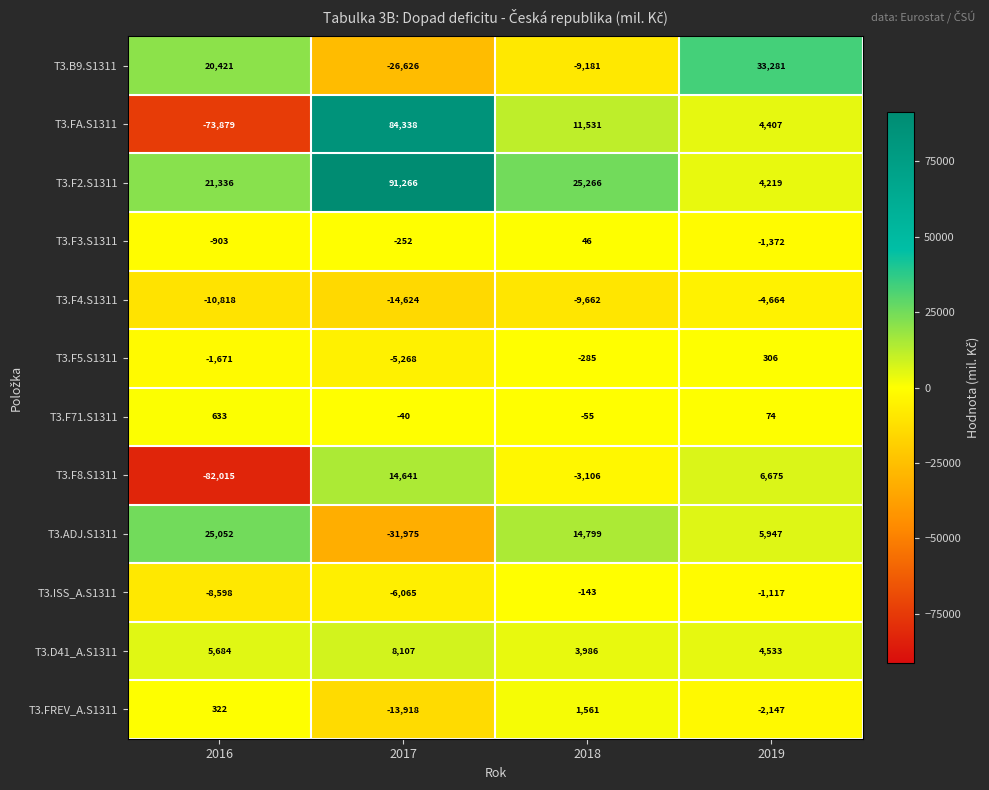

Which series has the largest range (max minus min)?

T3.FA.S1311